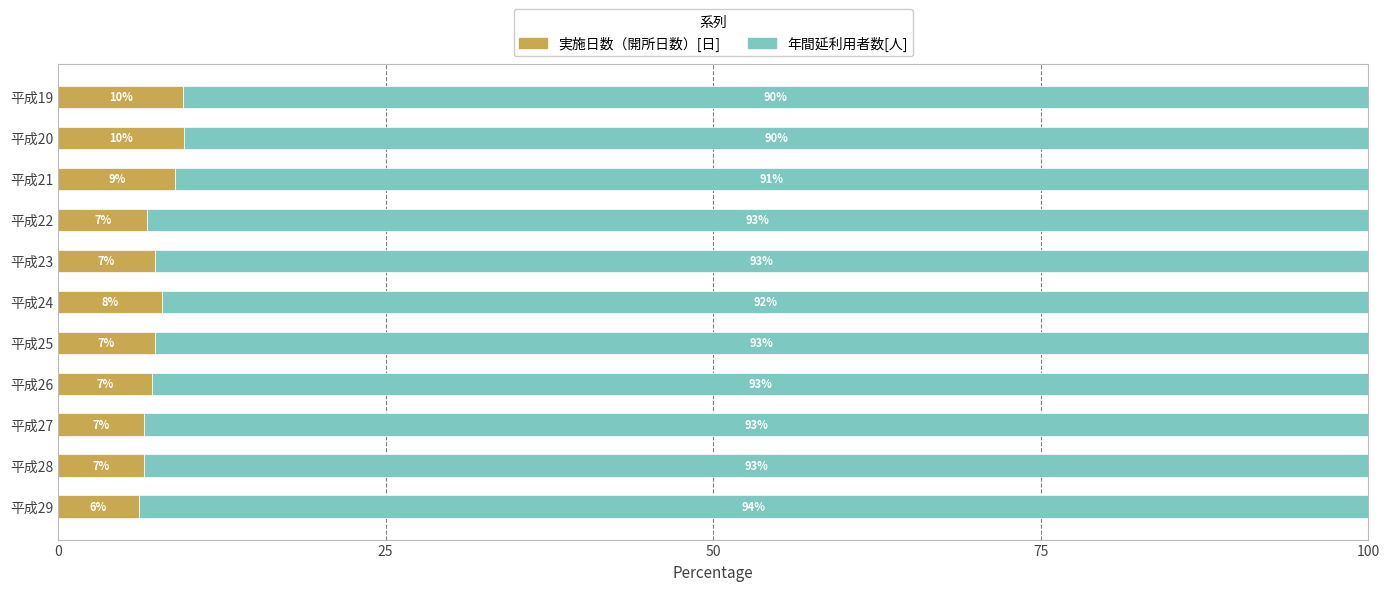

What is the average value of the 実施日数（開所日数）[日] series?

7.6